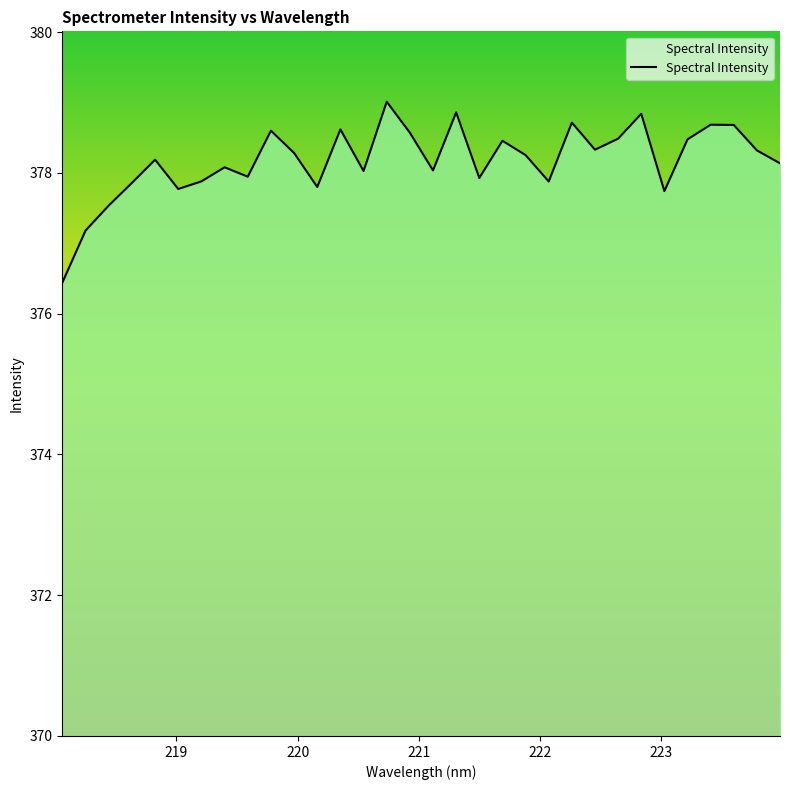

What is the maximum value shown in the chart?

379.0